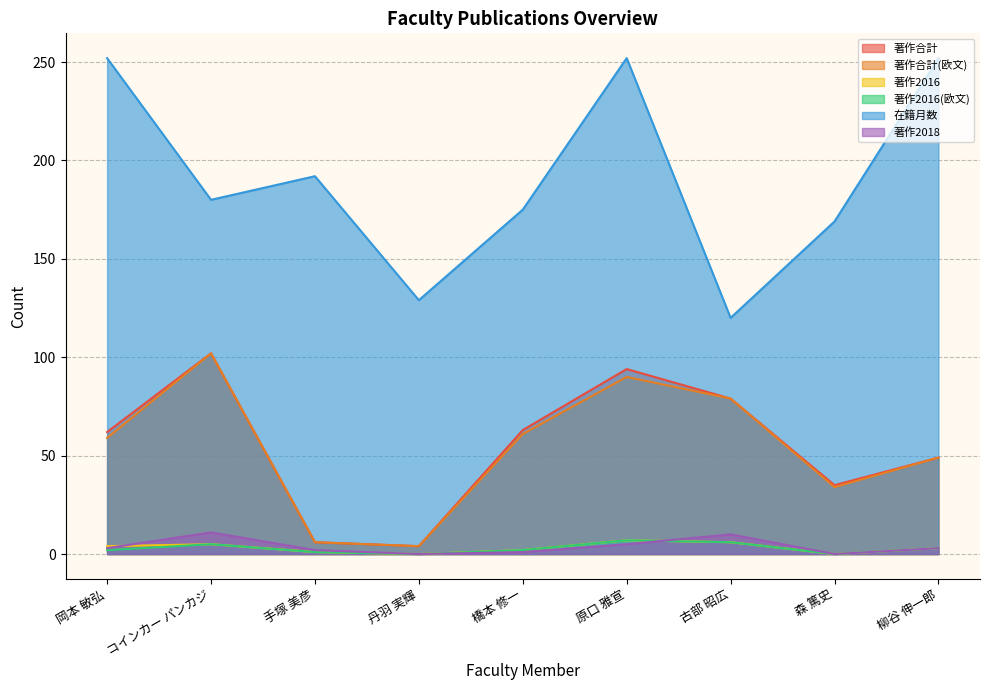

How many values in the 著作2016 series are below 3?

4